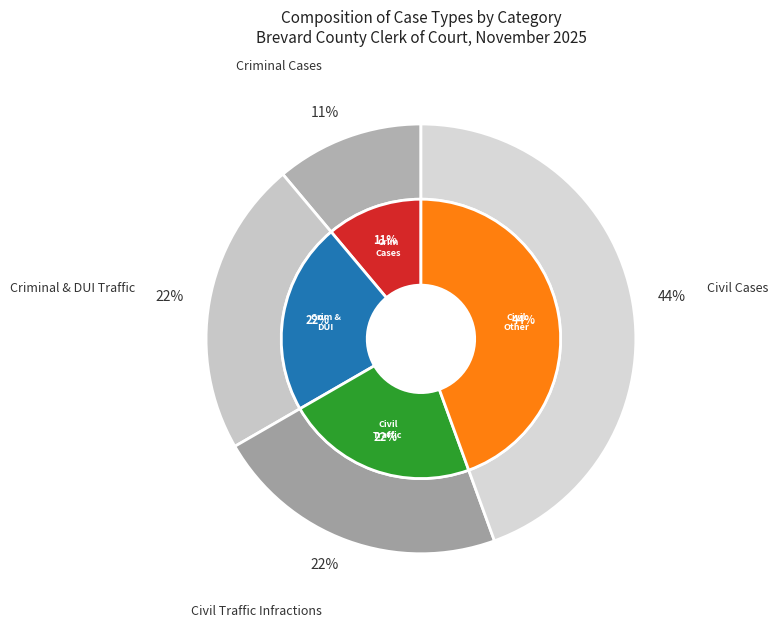

Count the number of slices in the pie.

4